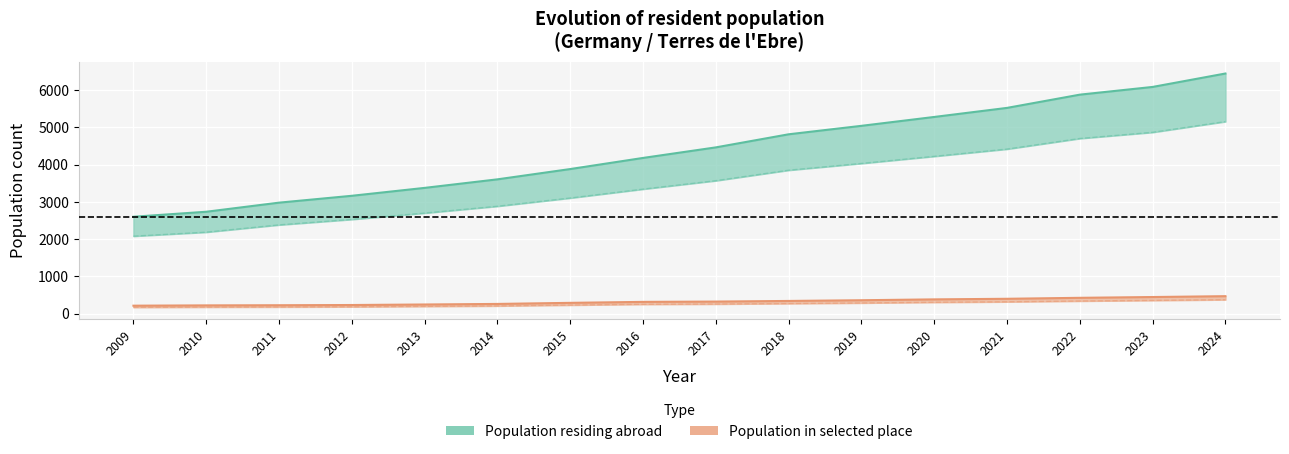

What is the difference between the second highest and second lowest values in the Population in selected place series?

224